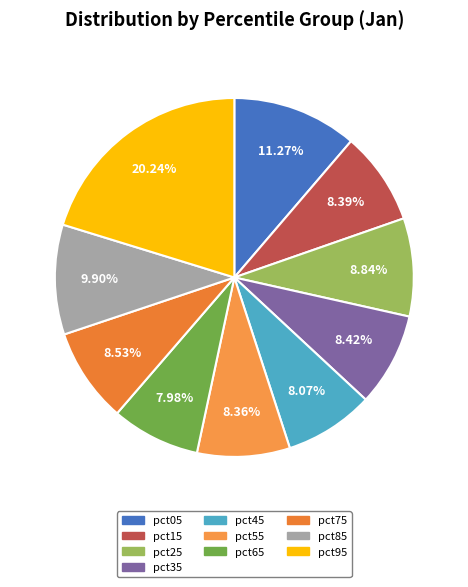

True or false: pct25 accounts for 9% of the total.

True